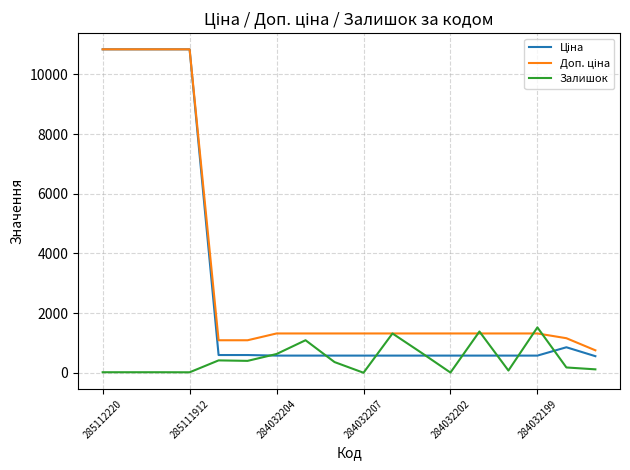

What is the maximum value shown in the chart?

10840.1